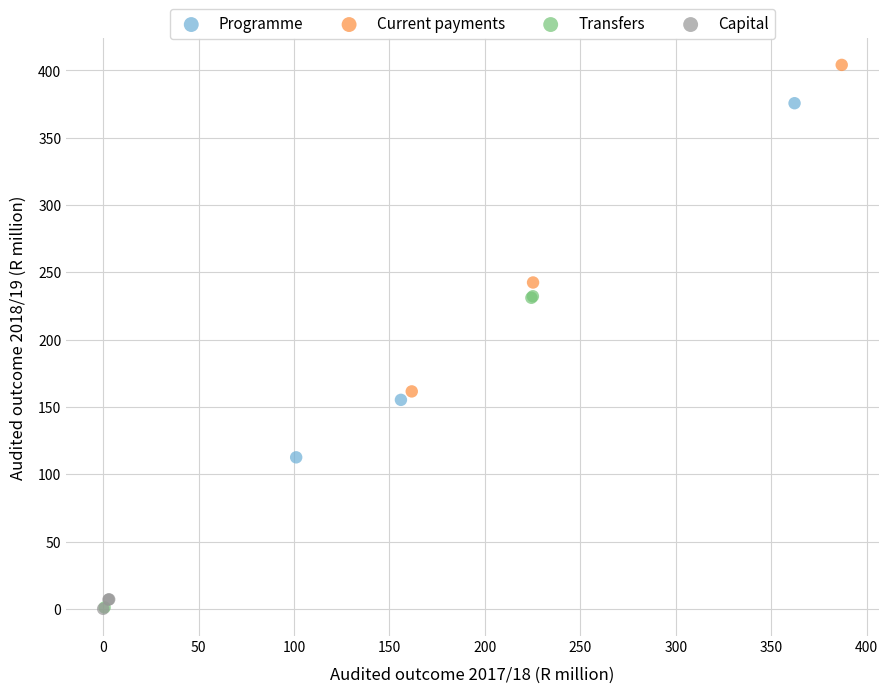

Which series contains the highest Y value?

Current payments